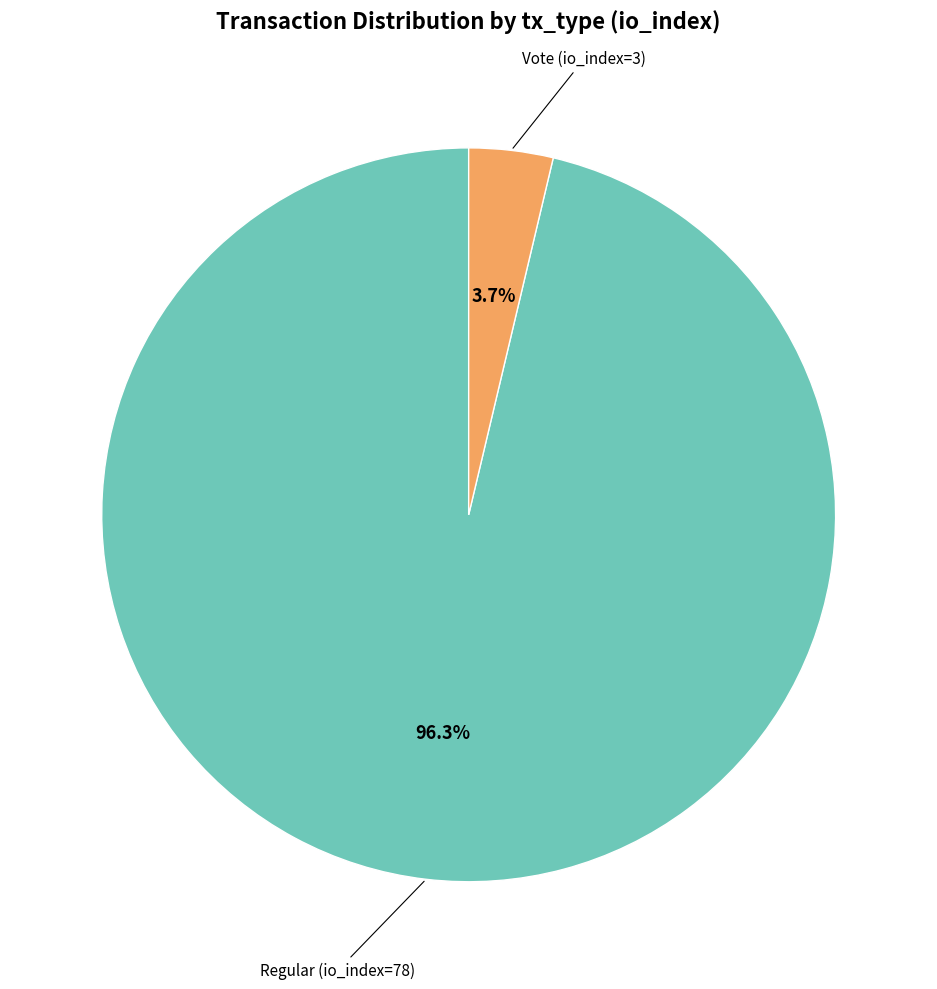

Is there a majority slice in this chart?

Yes